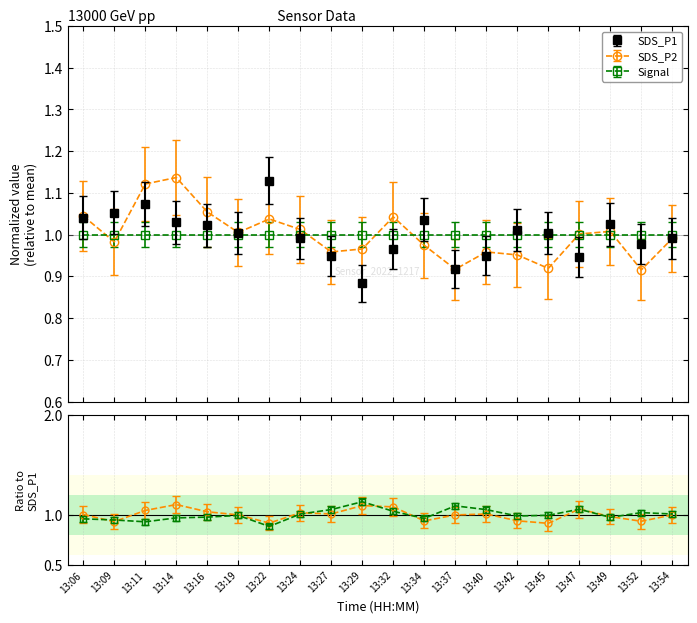

The SDS_P2 series shows 1.3 at 13:09. True or false?

False